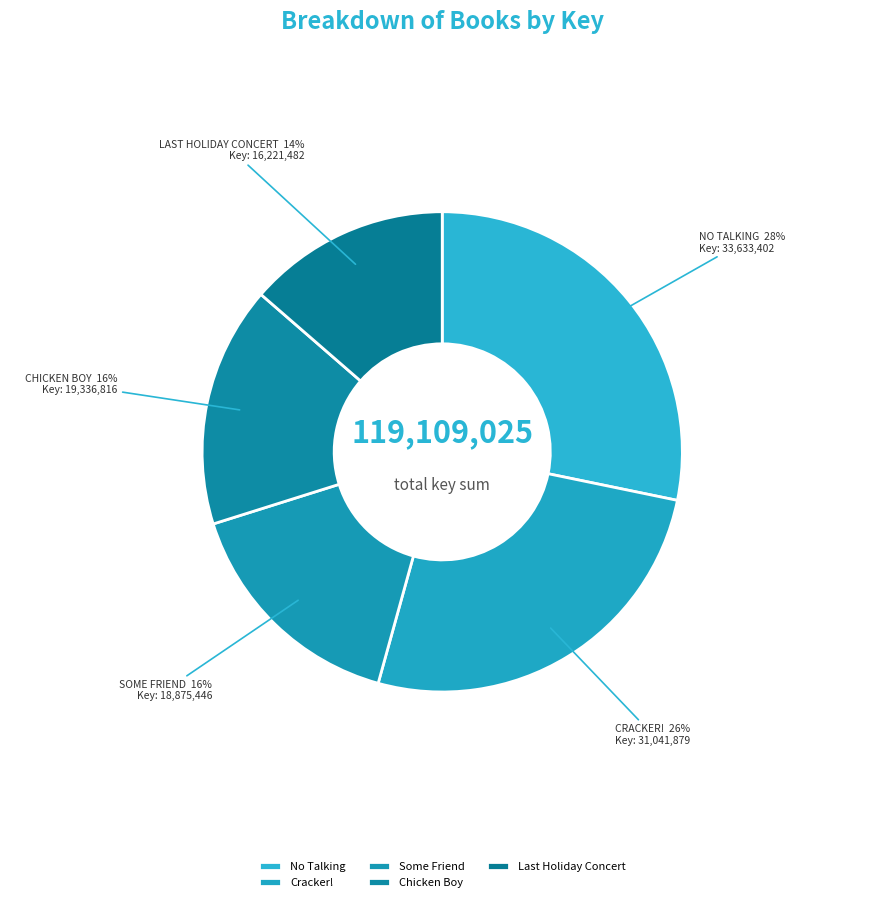

Which category has the smallest portion of the pie?

Last Holiday Concert